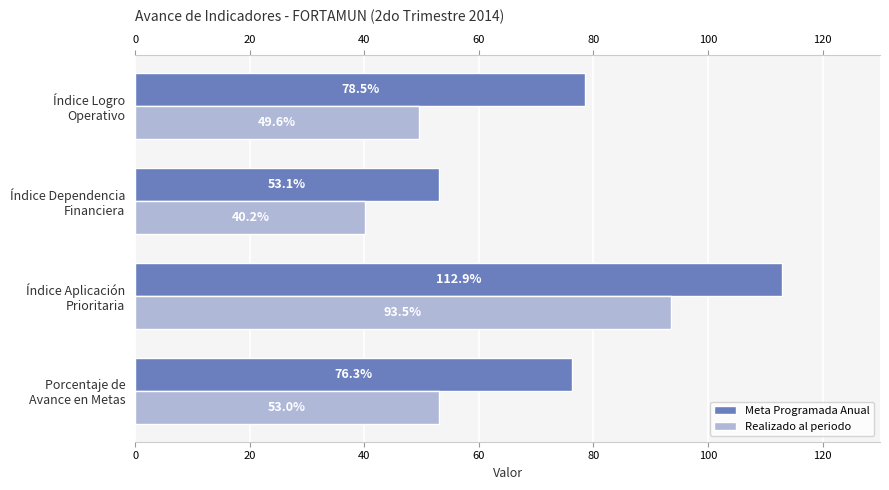

What is the difference between the maximum and minimum values in the Meta Programada Anual series?

59.8